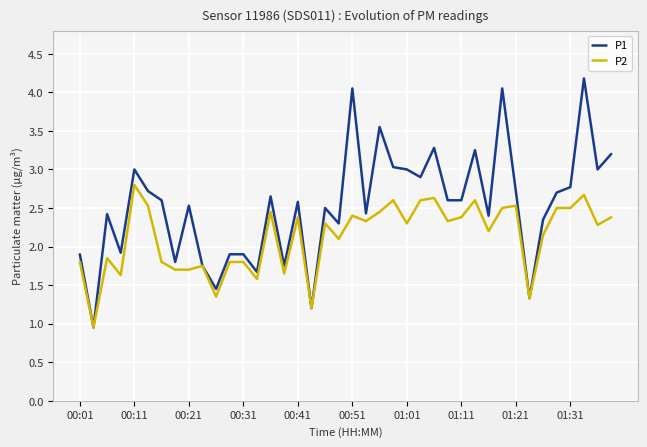

What is the maximum value for P1?

4.2